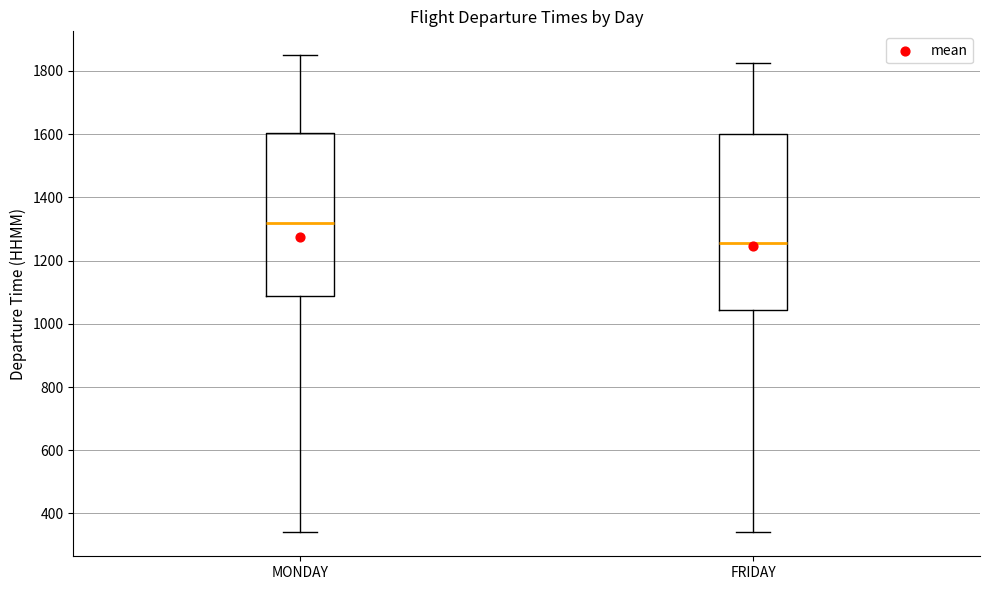

Which box is the tallest, from its lower edge to its upper edge?

FRIDAY